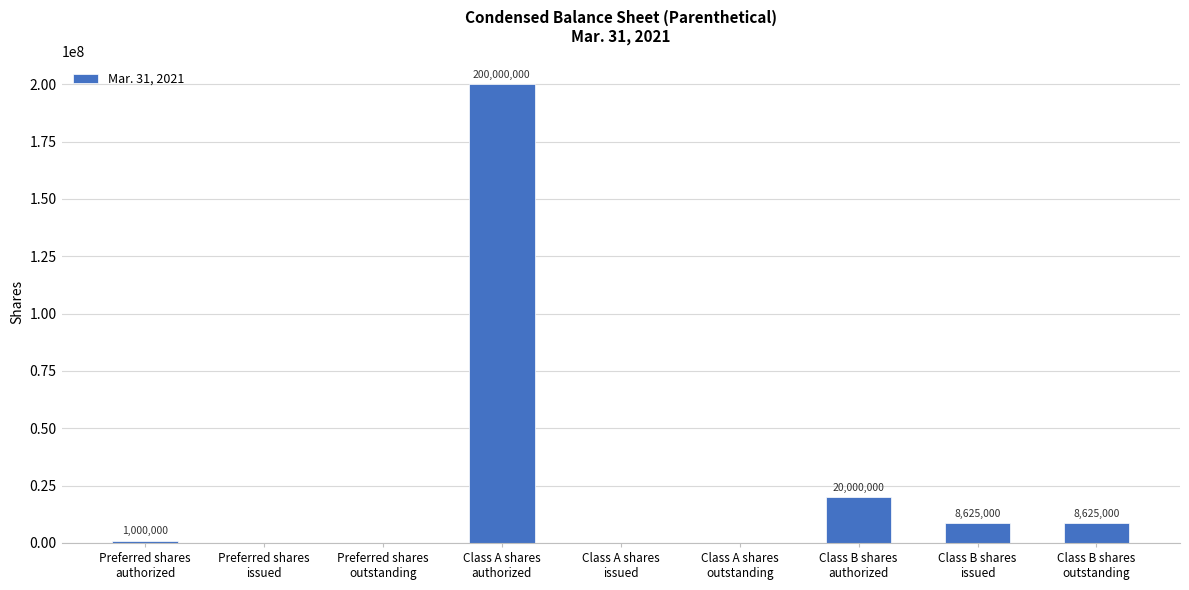

Are the bars grouped side by side (vs. stacked)?

No